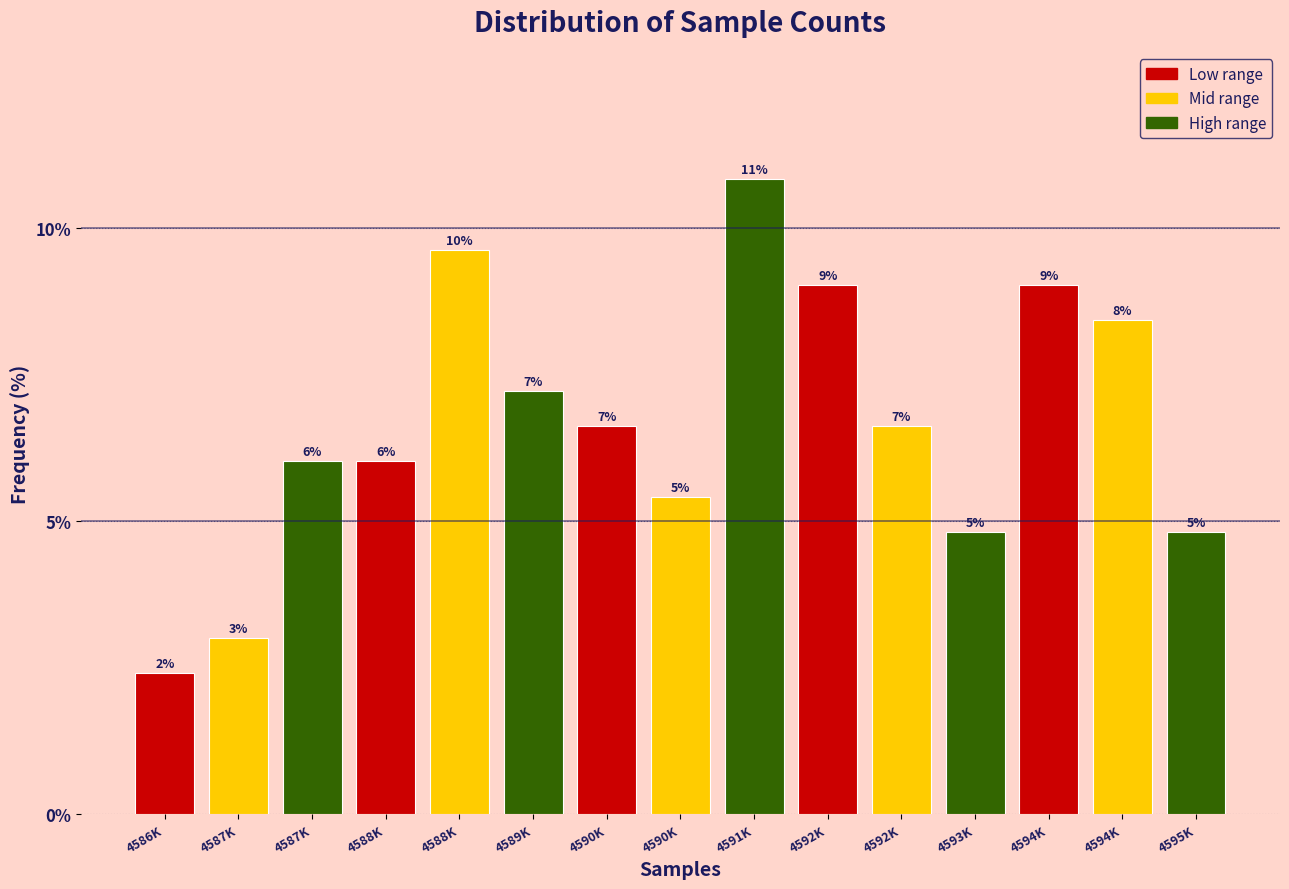

Are the bars horizontal?

No